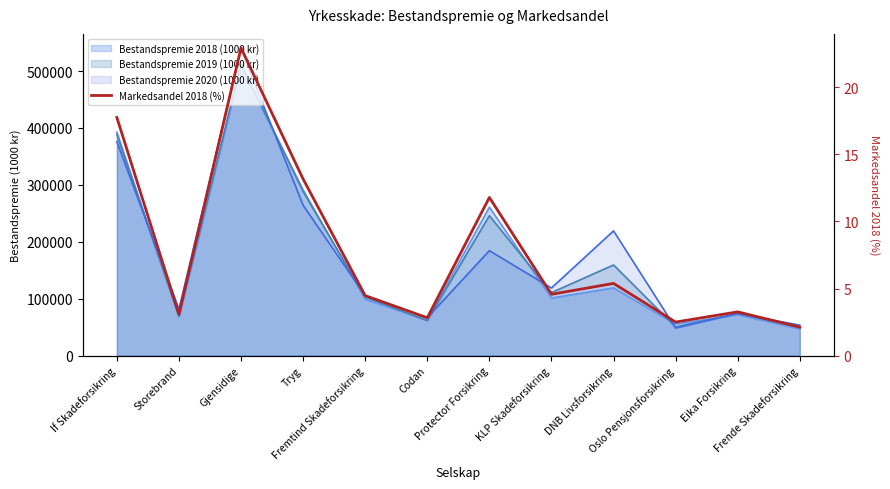

Does the chart display data point markers on the line(s)?

No